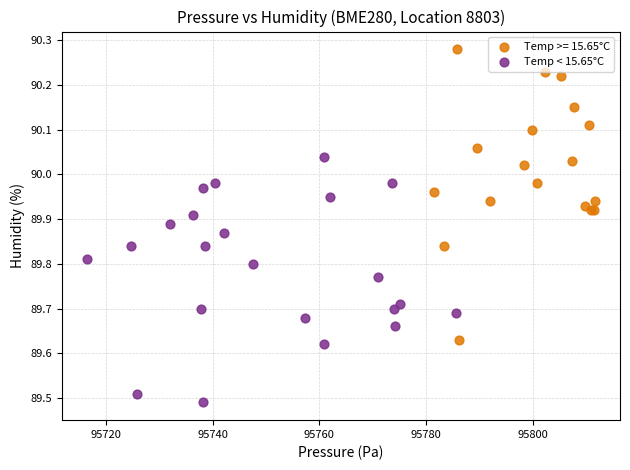

Which series has the widest spread of Y values?

Temp >= 15.65°C